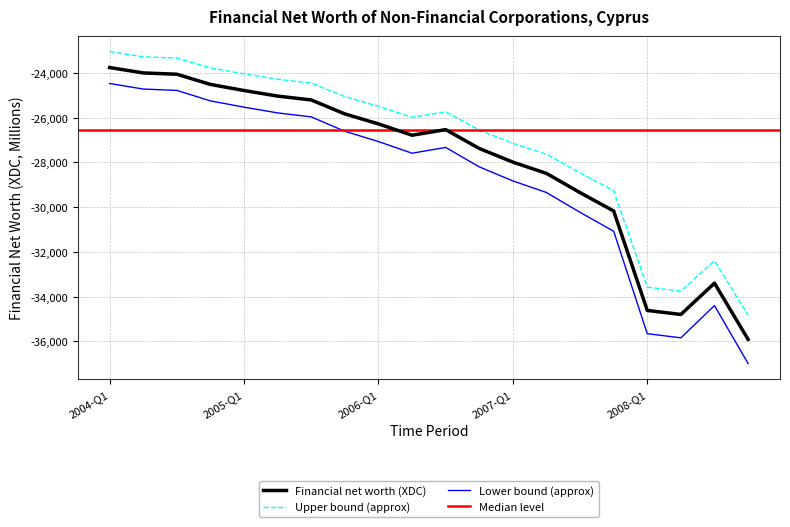

At which label does the data first exceed -26536?

2004-Q1